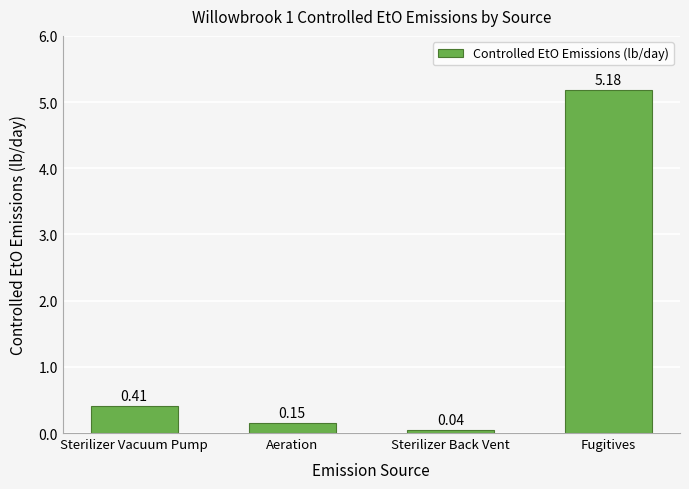

What is the label of the 1st bar from the left?

Sterilizer Vacuum Pump